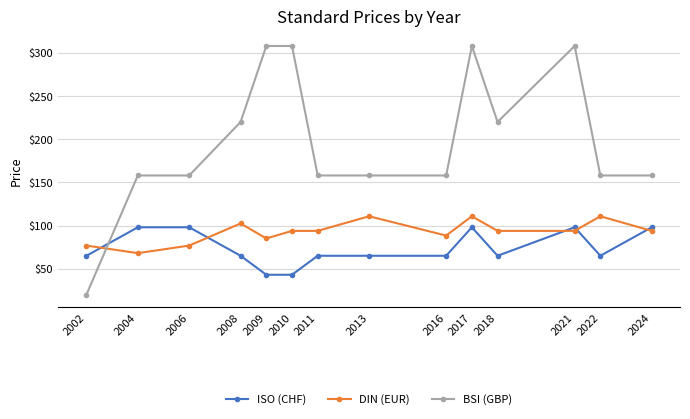

What is the minimum value shown in the chart?

20.0